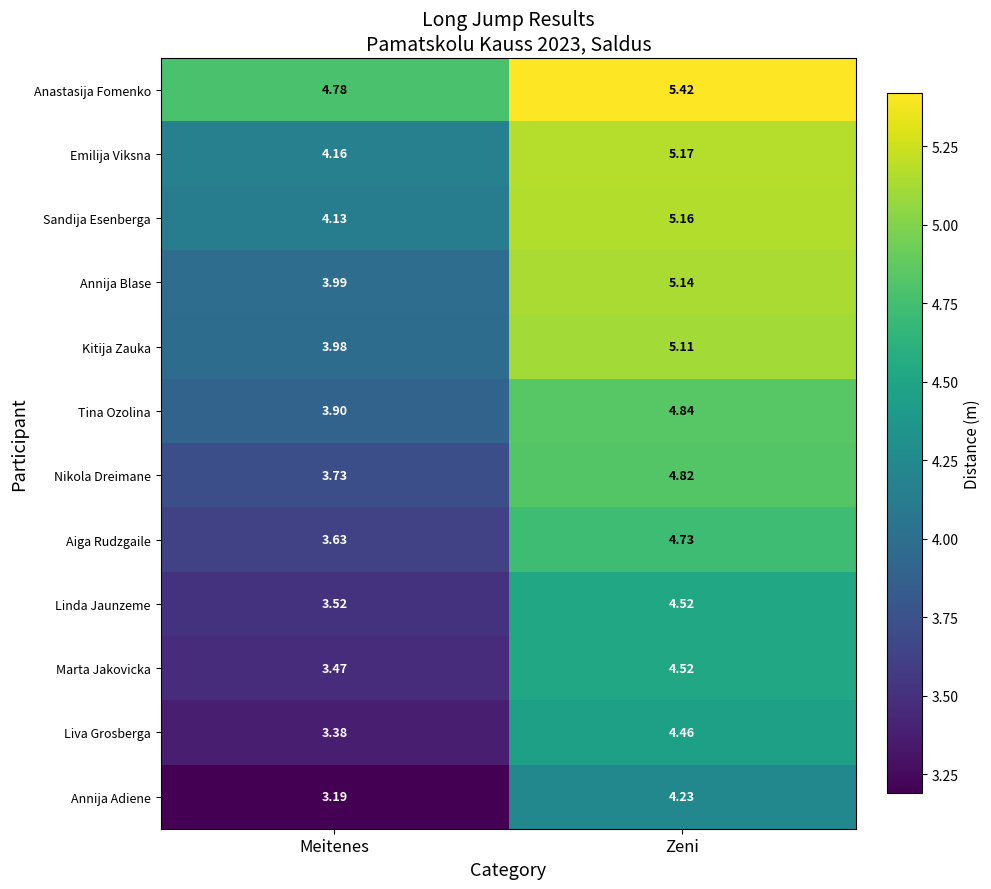

Which series has the largest range (max minus min)?

Annija Blase